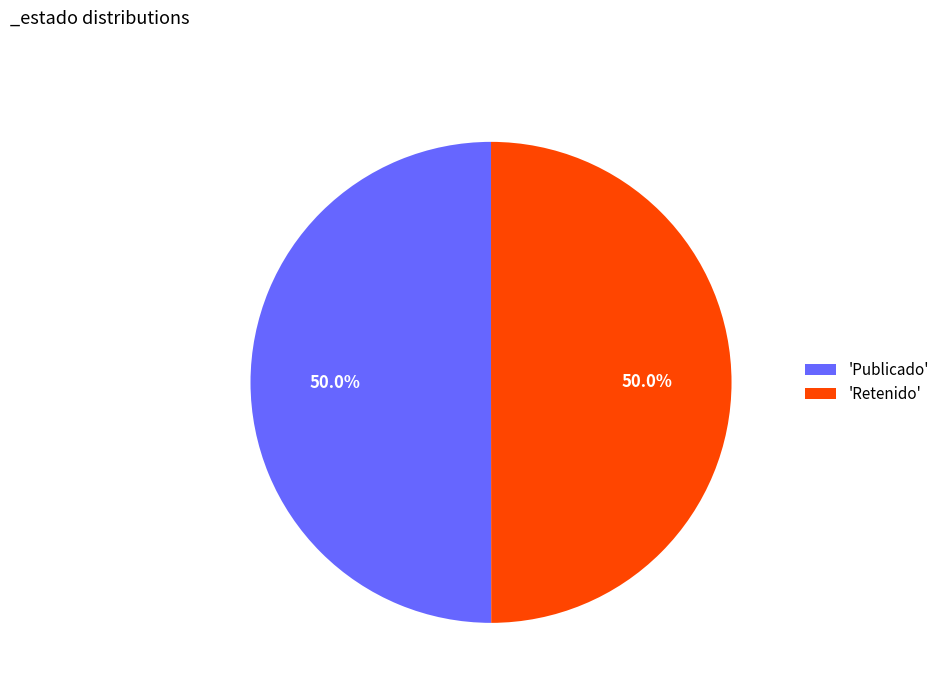

How much of the chart is everything except 'Publicado'?

50.0%